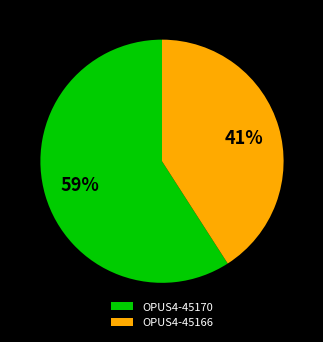

To the nearest percent, what portion does OPUS4-45166 represent?

41%